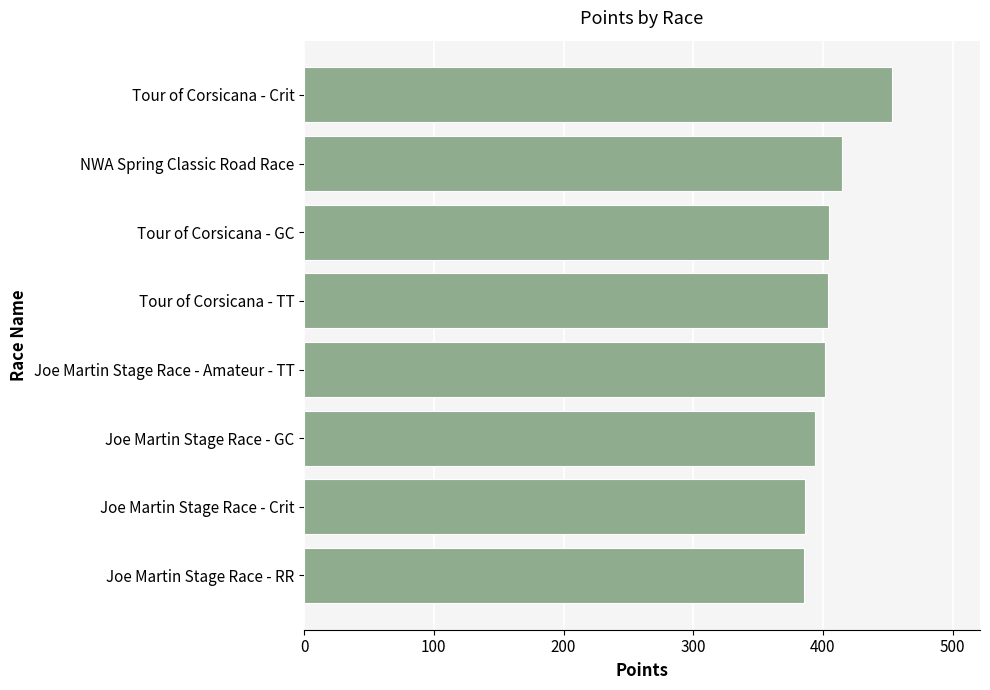

Does the chart contain any negative values?

No